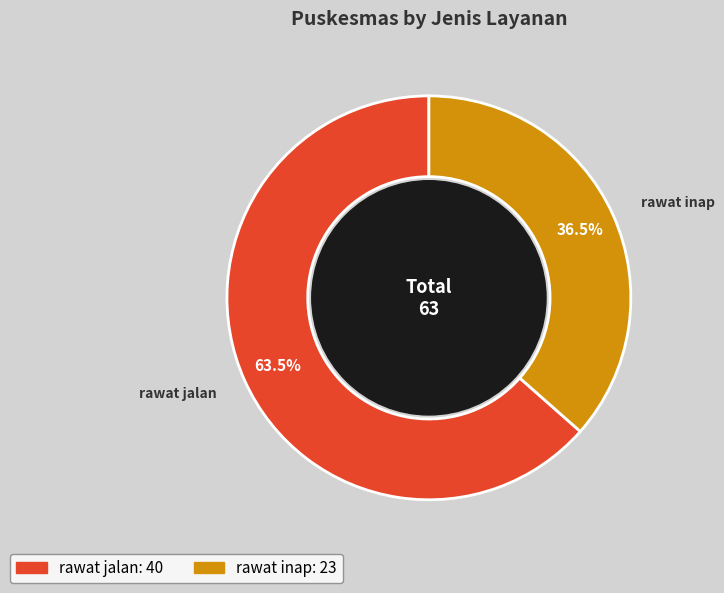

True or false: rawat jalan accounts for 73% of the total.

False